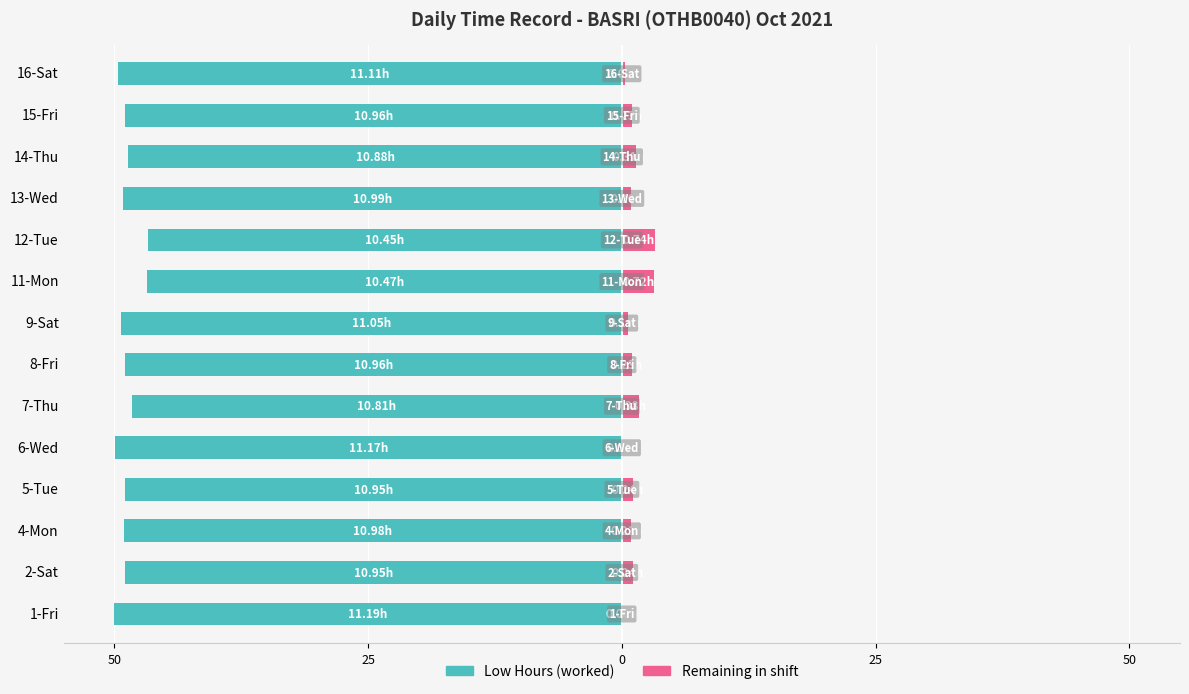

The value of Low Hours at 9-Sat is -85.8. True or false?

False